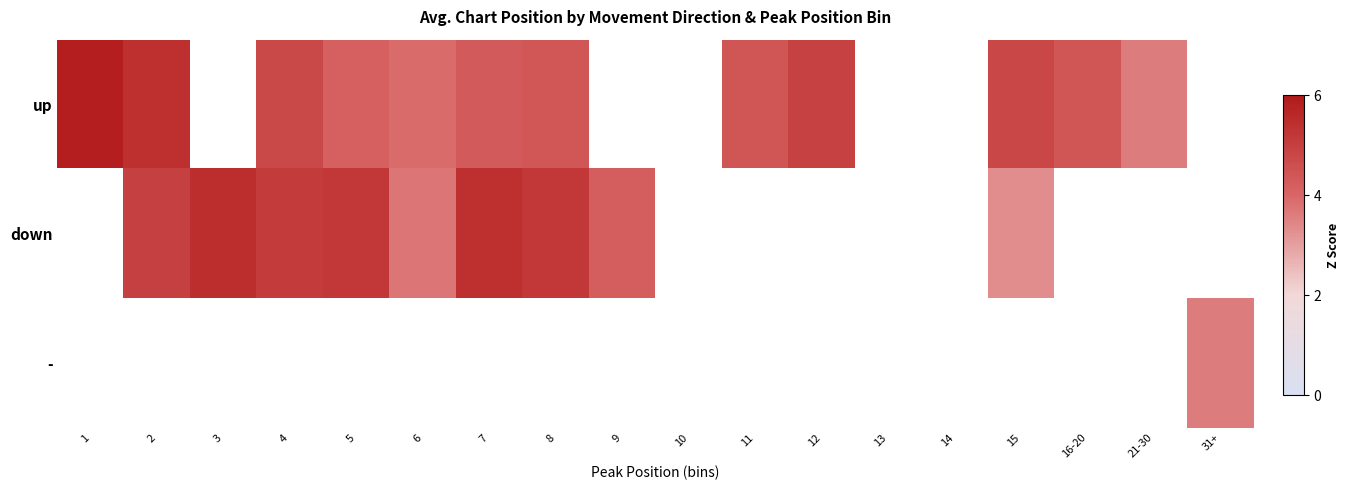

At which category does the chart reach its minimum across all series?

15